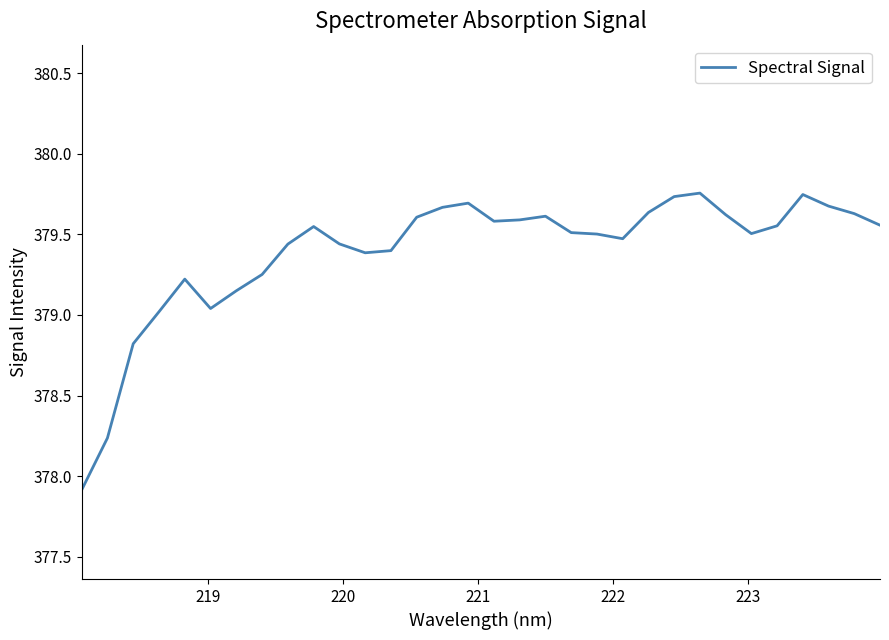

What is the minimum value shown in the chart?

377.9